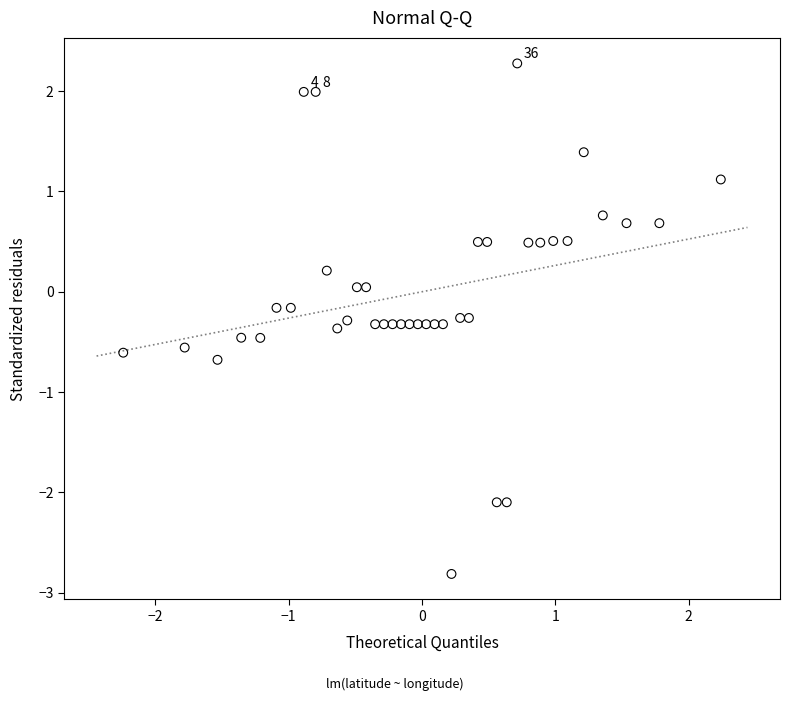

What is the range of Y values (max minus min)?

5.1